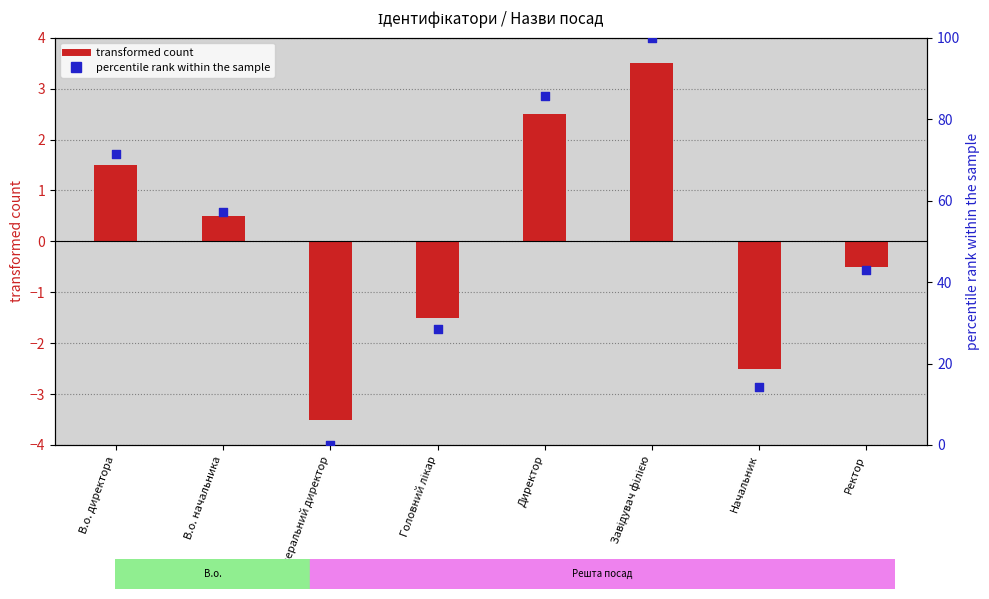

What is the total value across all series at Директор?

88.2